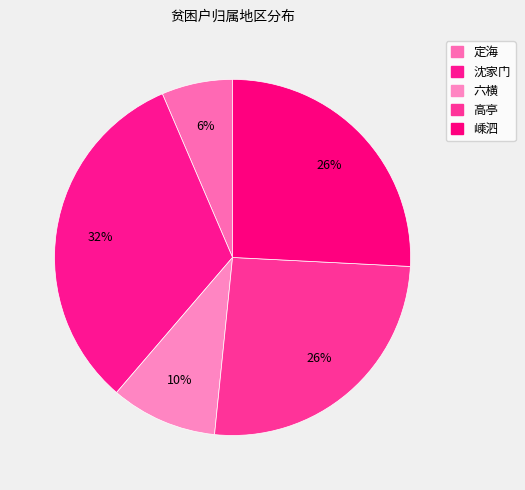

Count the number of slices in the pie.

5